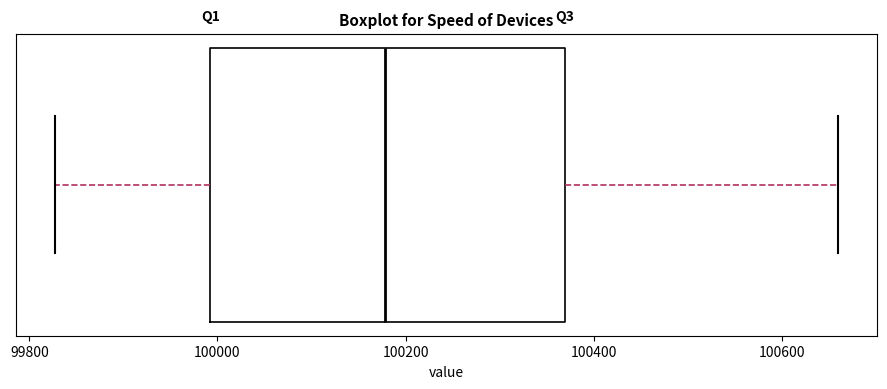

Transcribe this box plot: give where the median line is, the range the box spans, and where the two whiskers end, as read against the x-axis. The values are not printed on the chart, so give them approximately, as read against the axis.

median 100180, box 100000 to 100360, whiskers 99820 to 100660